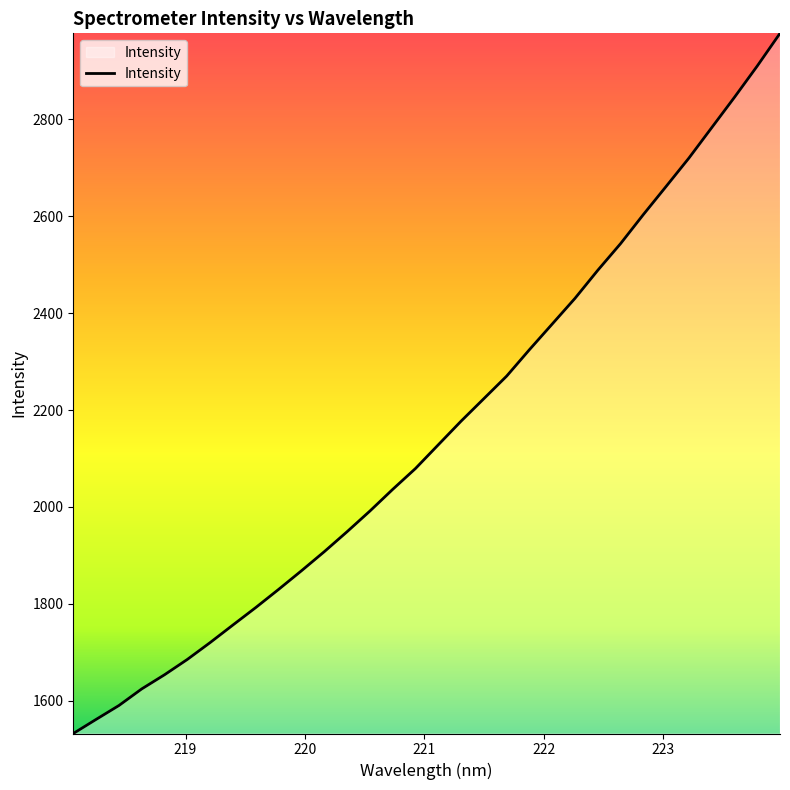

True or false: the data has more than 1 interior local peaks.

False